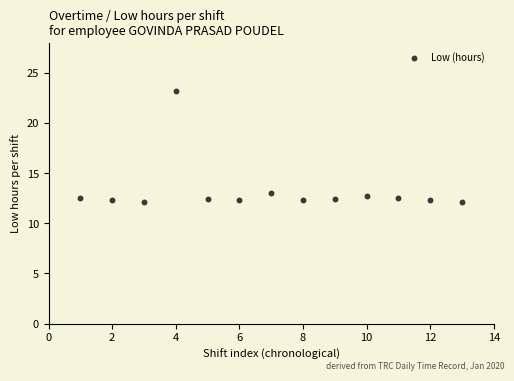

What is the range of X values (max minus min)?

12.0